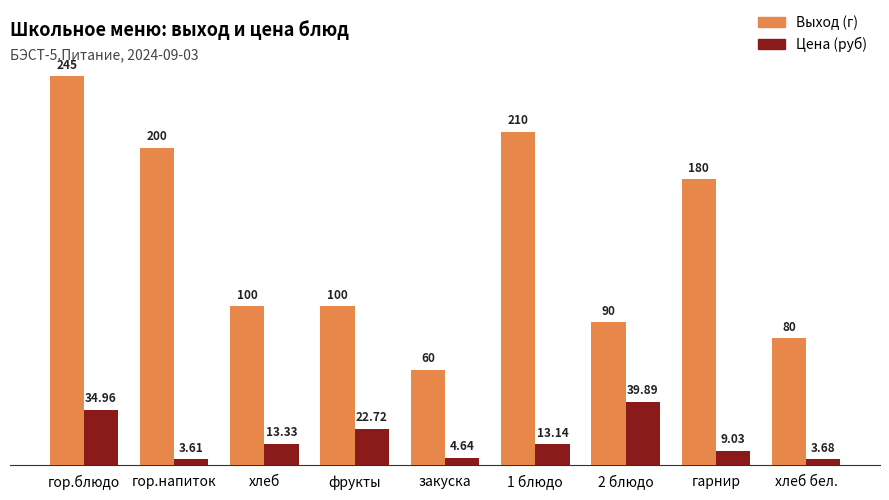

List the labels in order of Цена (руб) value, largest first.

2 блюдо, гор.блюдо, фрукты, хлеб, 1 блюдо, гарнир, закуска, хлеб бел., гор.напиток